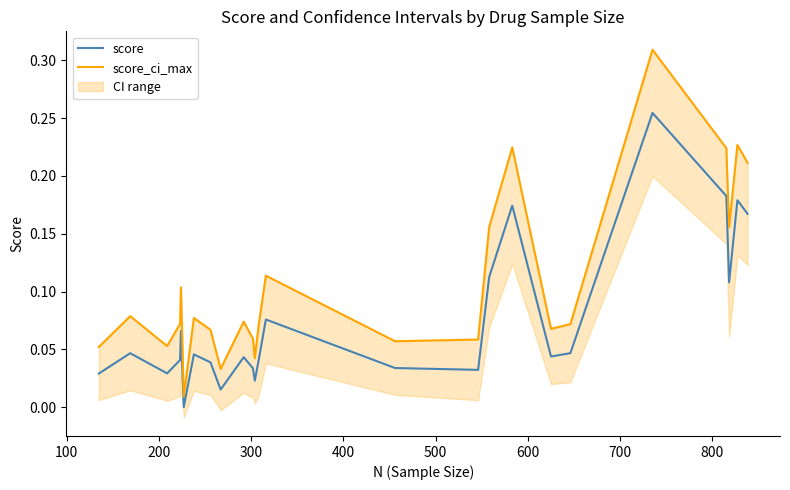

At which category does score reach its first local valley?

200